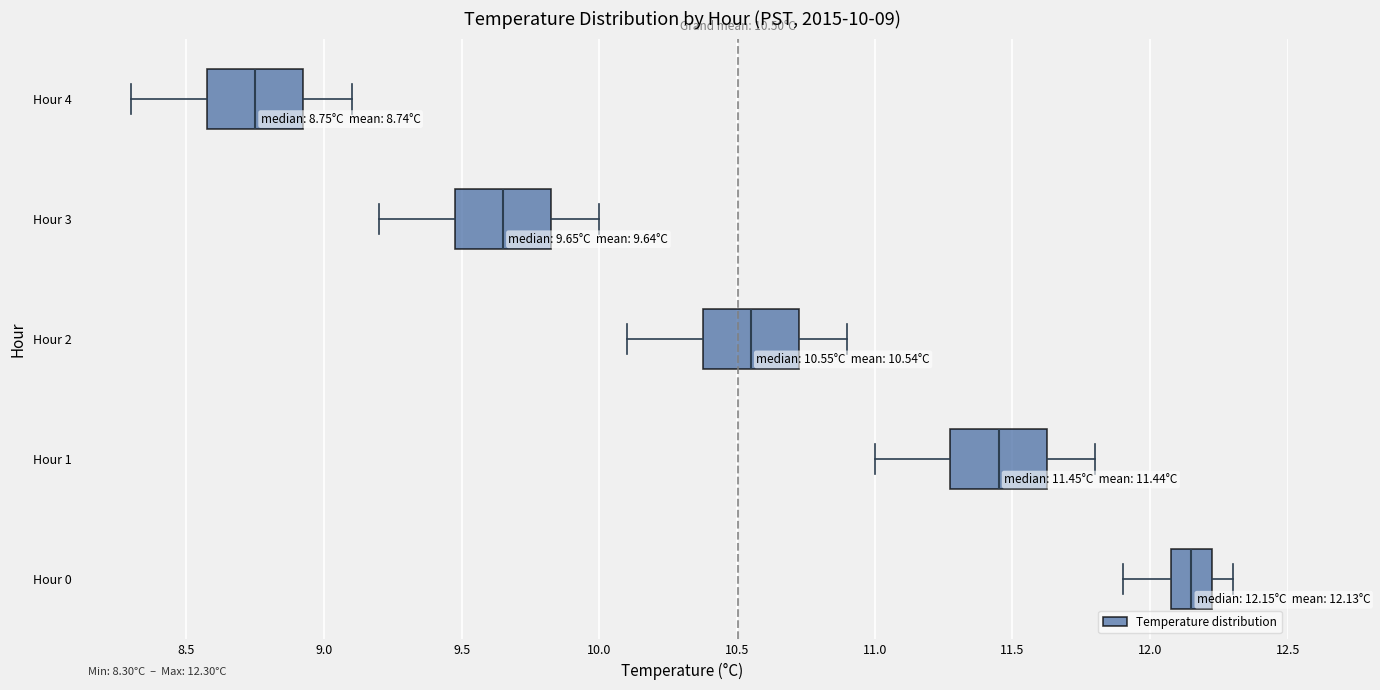

Which box has the furthest to the right median line?

Hour 0